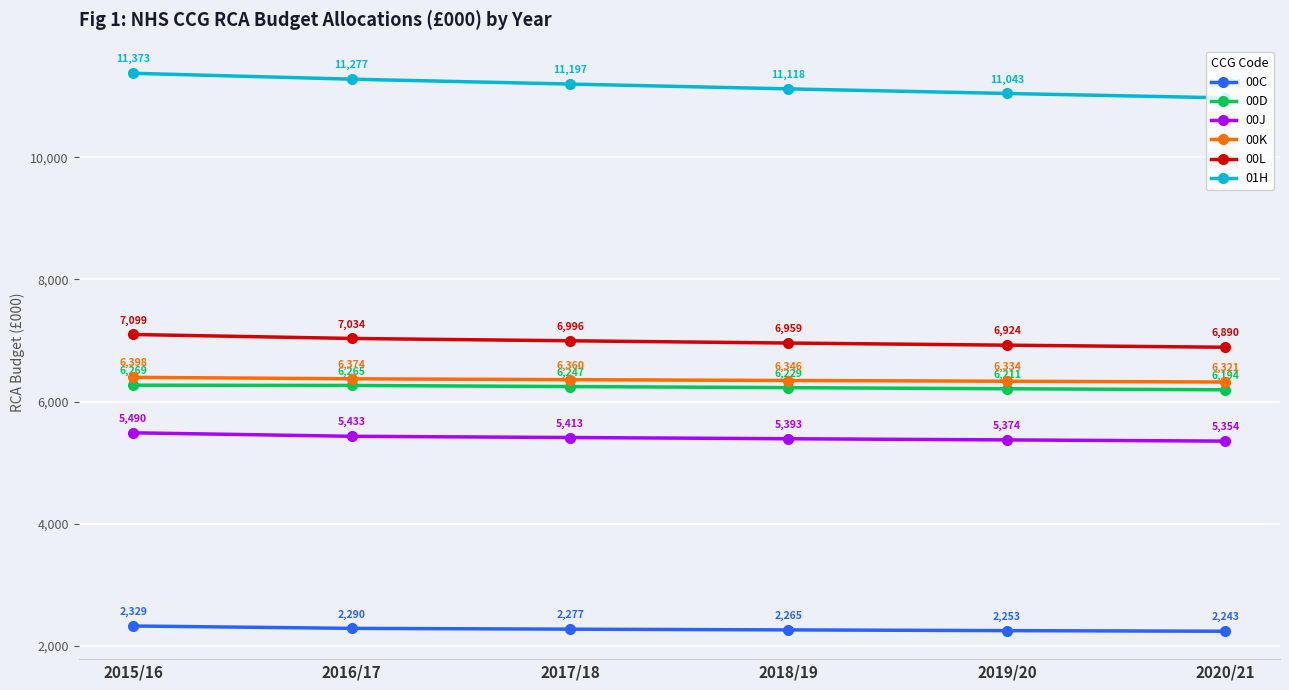

What is the maximum value shown in the chart?

11373